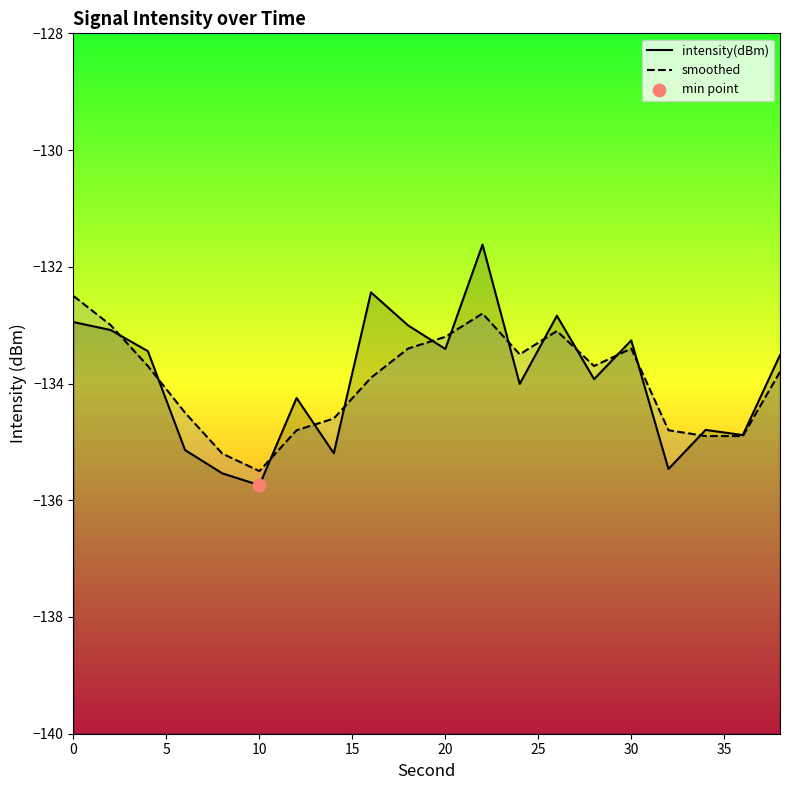

At how many categories does at least one series exceed -132?

1